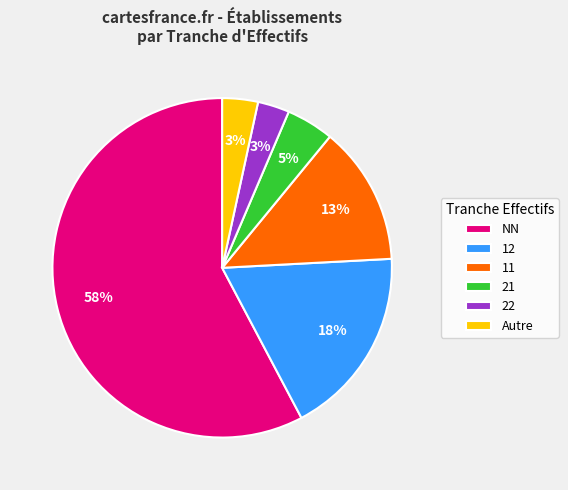

Count the number of slices in the pie.

6